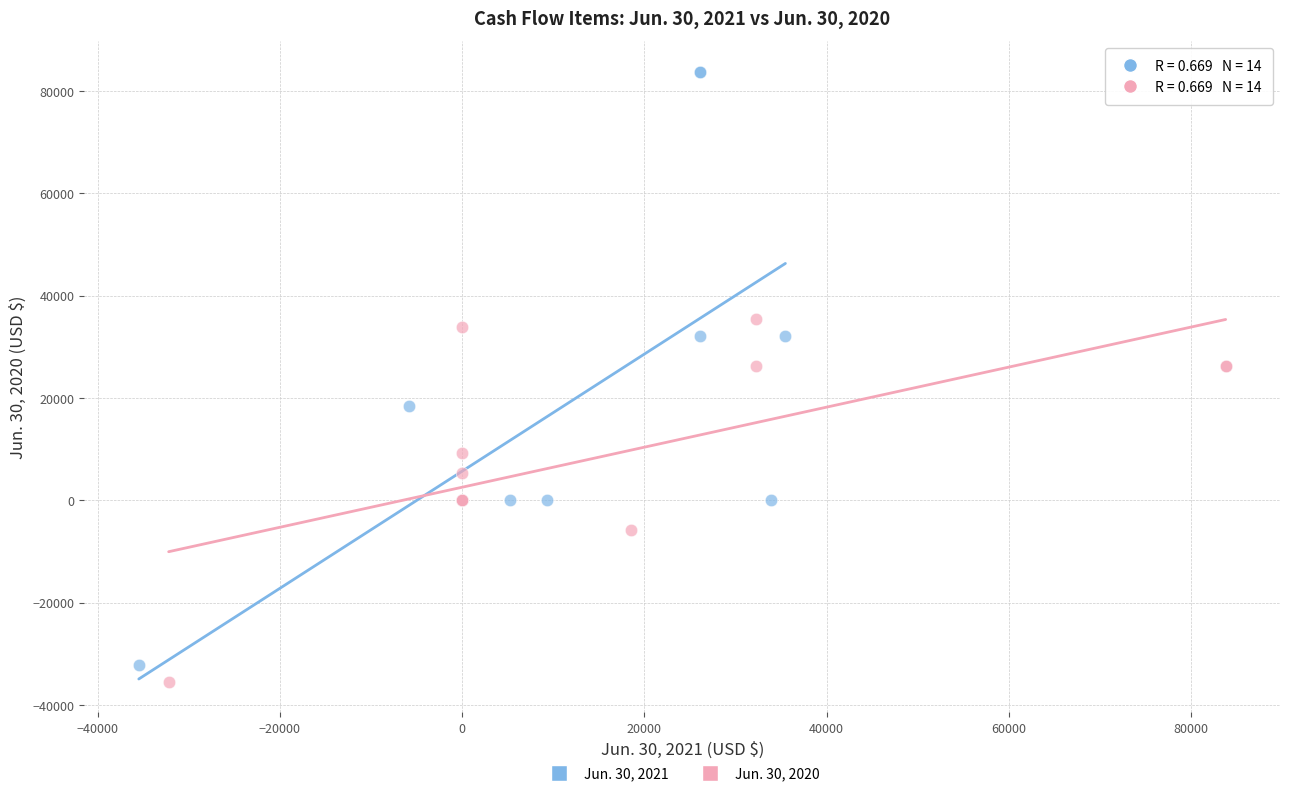

What are all the series names shown in the legend?

Jun. 30, 2021, Jun. 30, 2020